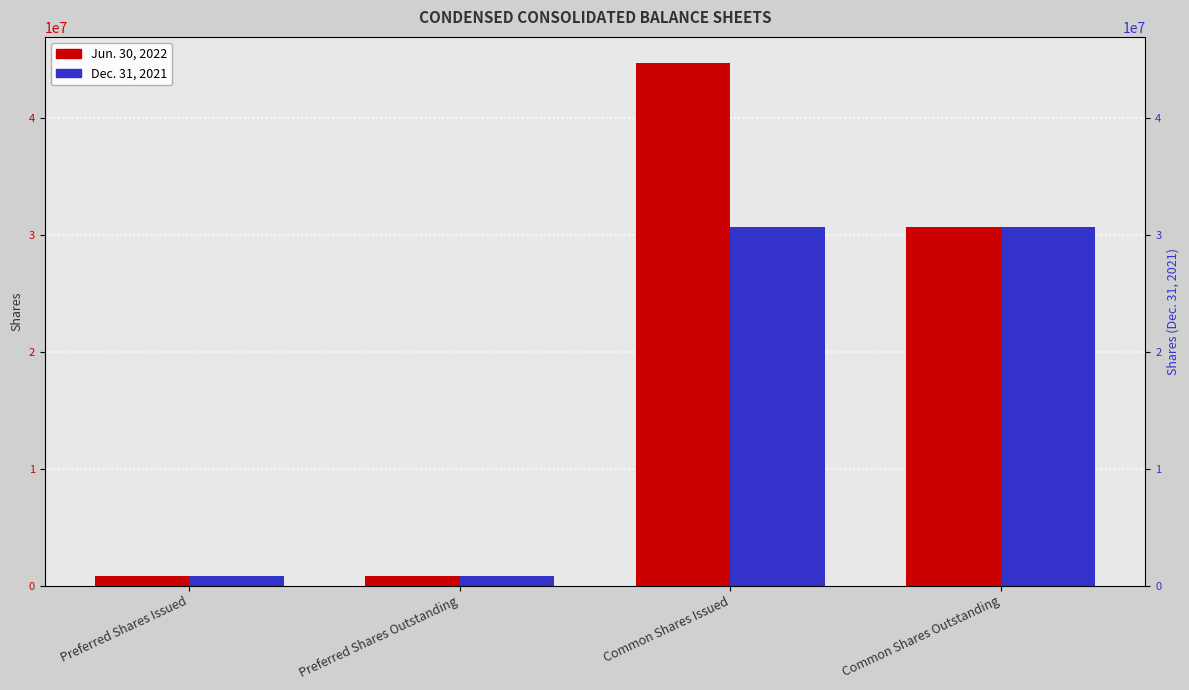

At which category does the chart reach its peak across all series?

Common Shares Issued